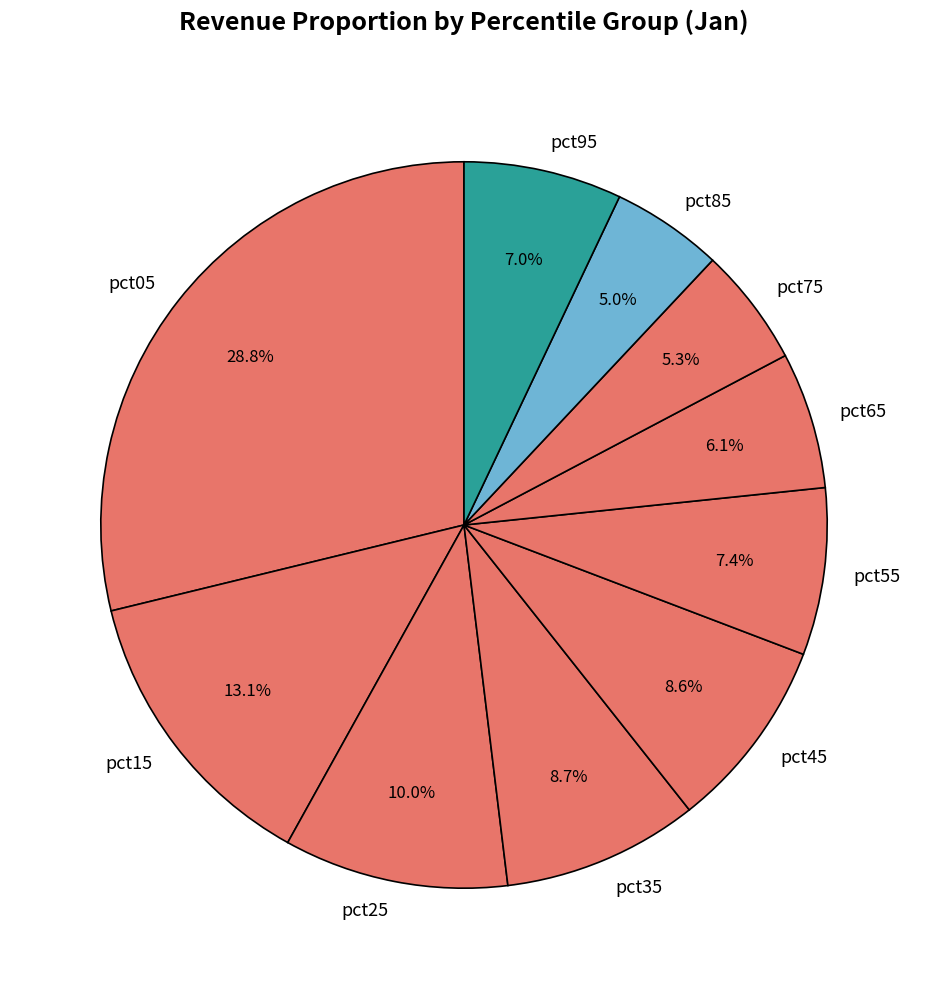

To the nearest percent, what portion does pct65 represent?

6%